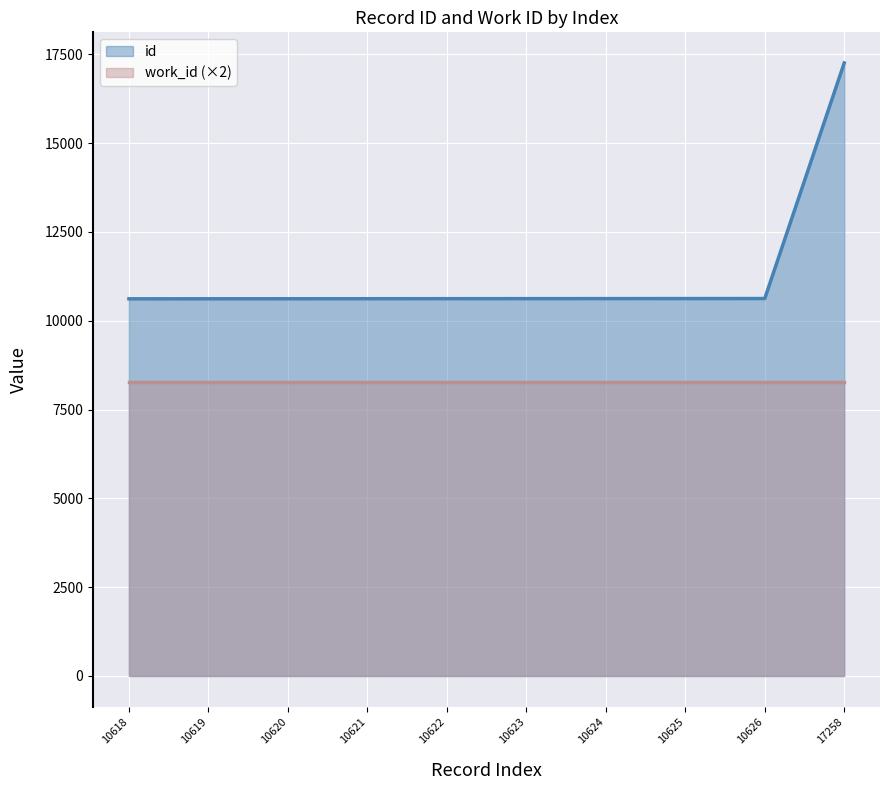

How many values exceed 10623?

4